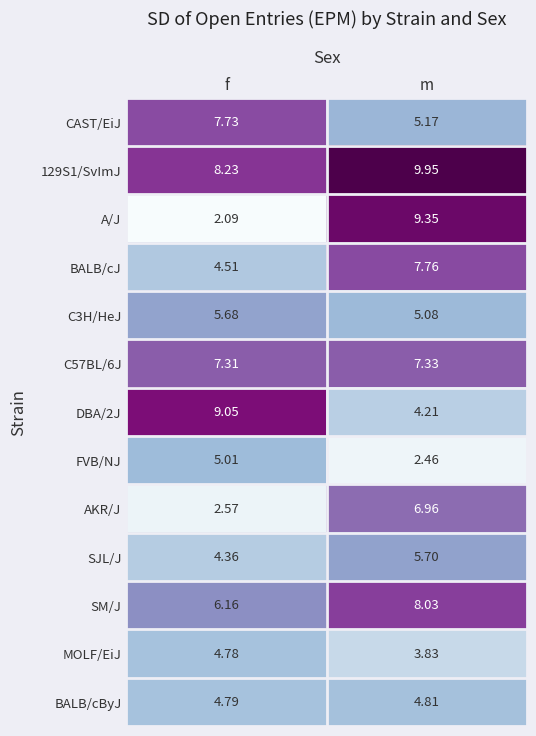

List the labels in order of C57BL/6J value, largest first.

m, f